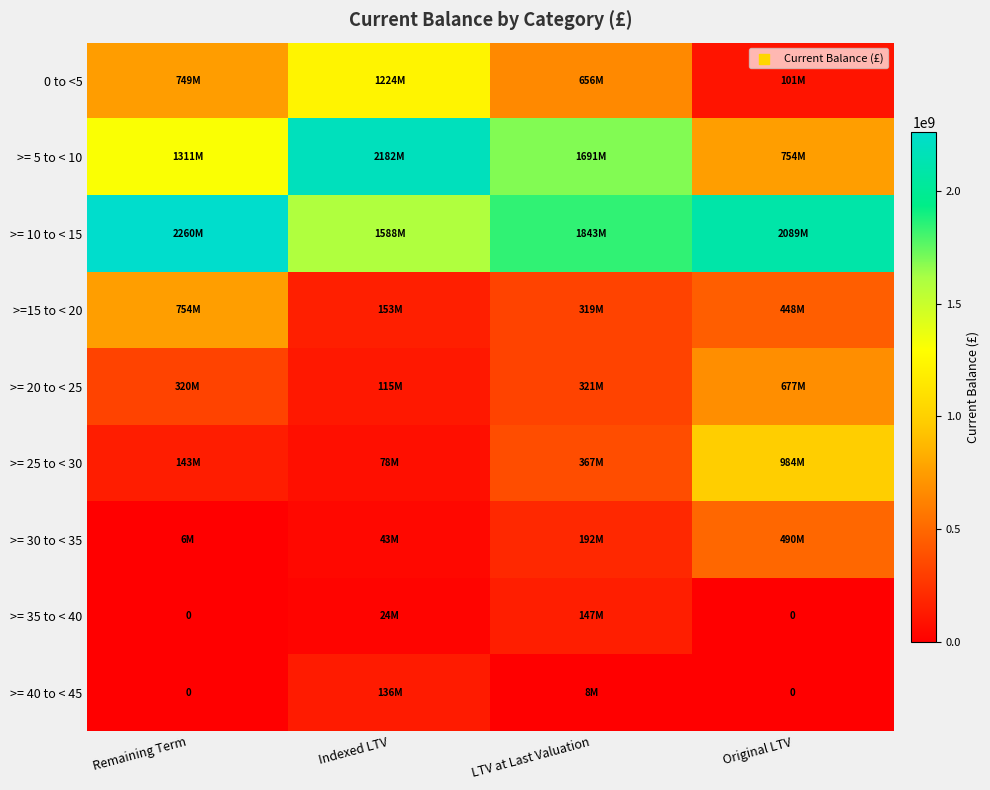

At which label does >= 30 to < 35 first exceed 191883835?

LTV at Last Valuation